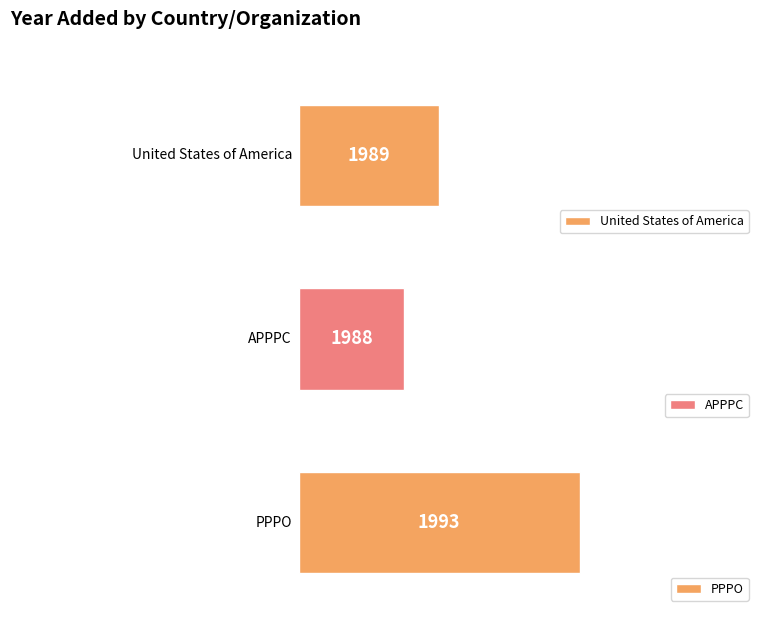

Are the bars grouped side by side (vs. stacked)?

No